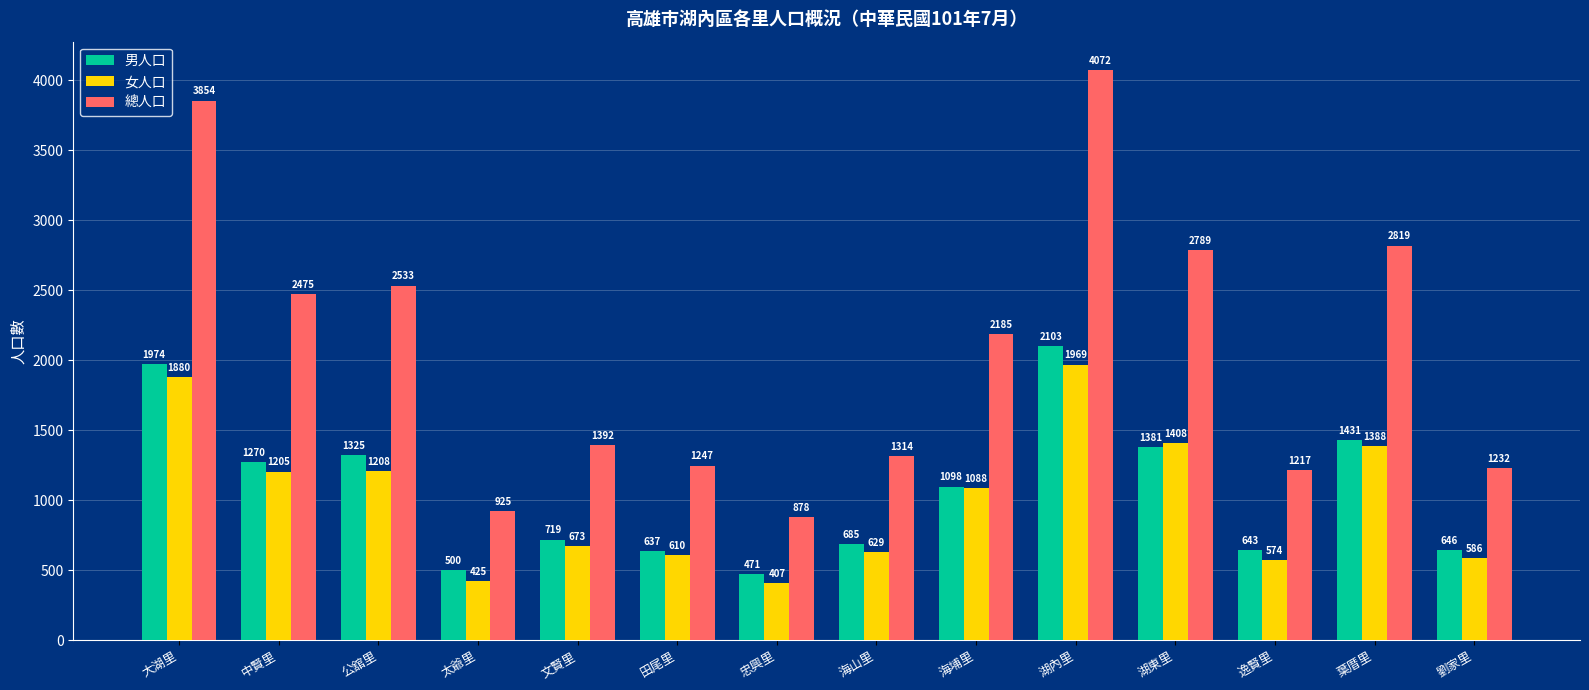

At how many categories does at least one series exceed 1947?

7